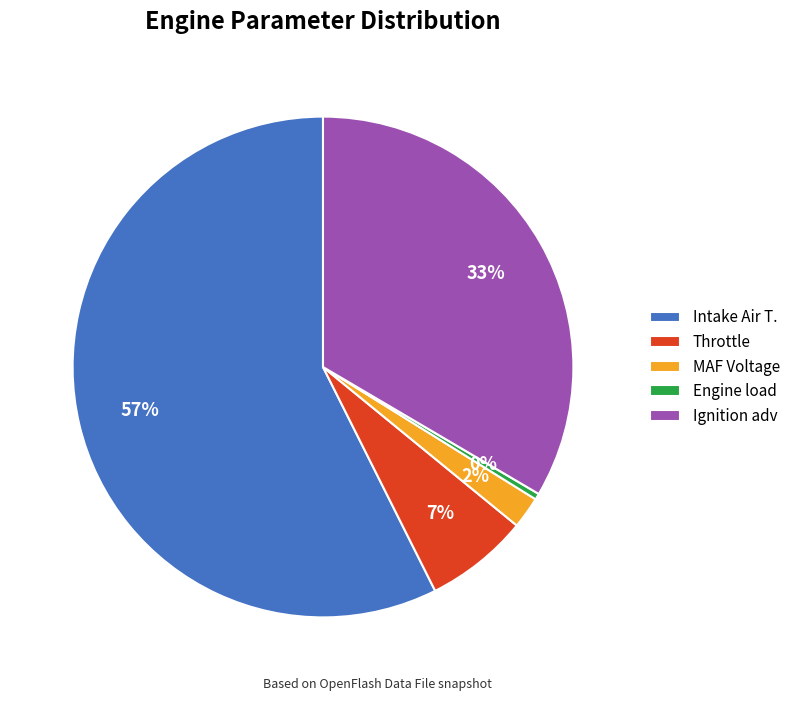

Which category has the biggest portion of the pie?

Intake Air T.